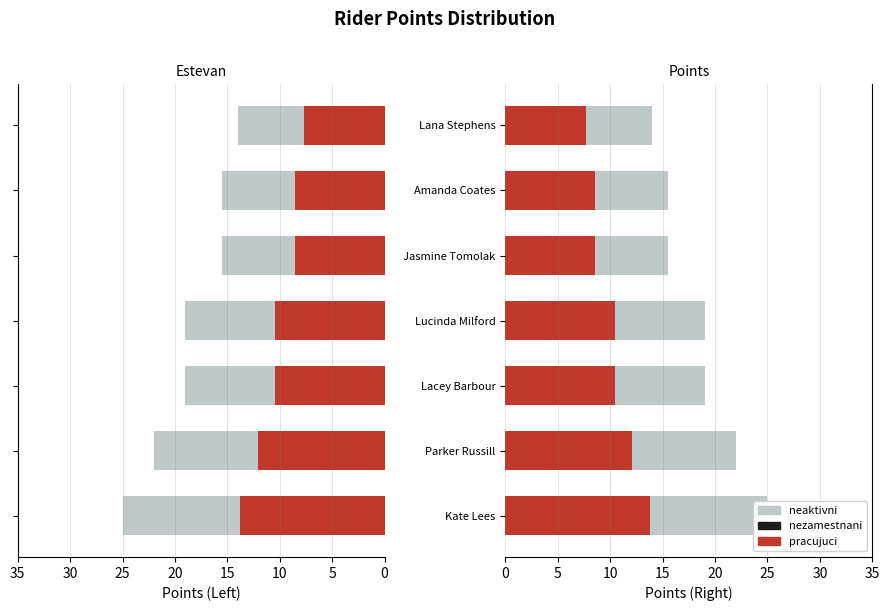

What is the value of the nezamestnani bar at the 4th from the left?

2.9